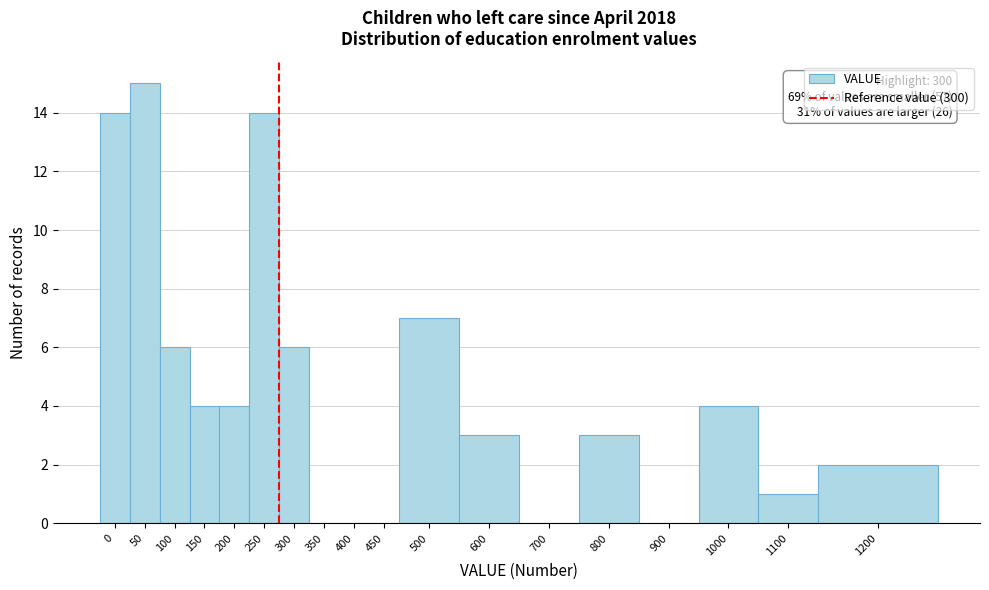

Reading right to left, extract all data points from this chart.

1200=2	1100=1	1000=4	900=0	800=3	700=0	600=3	500=7	450=0	400=0	350=0	300=6	250=14	200=4	150=4	100=6	50=15	0=14